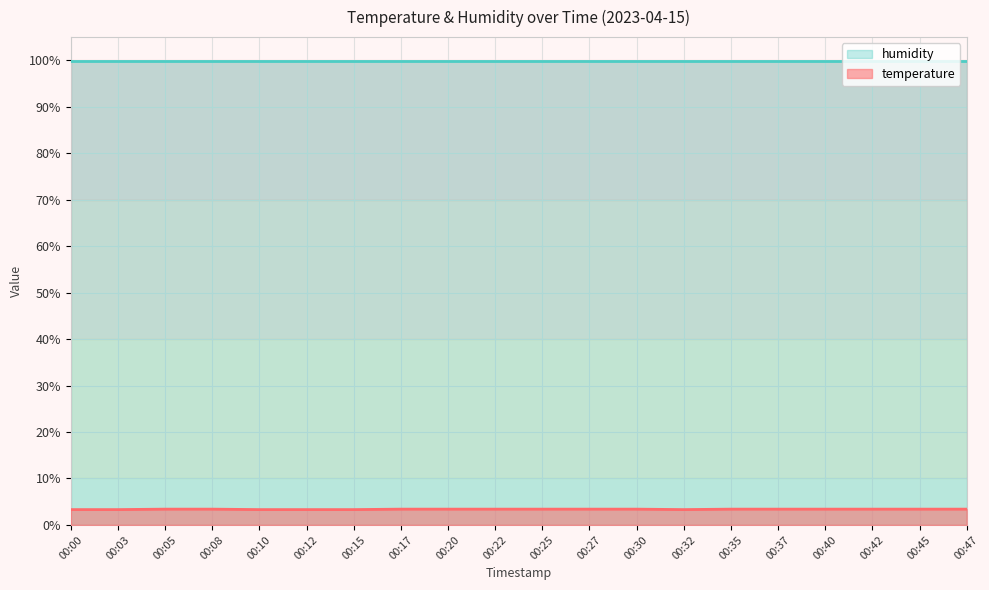

What is the value of the 16th point from the left?

3.4